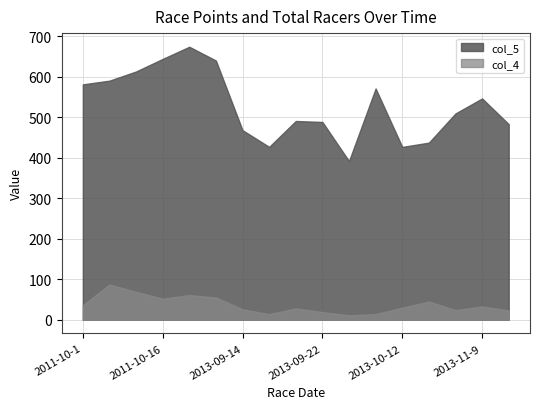

The value of col_4 at 2013-10-26 is 14.4. True or false?

False